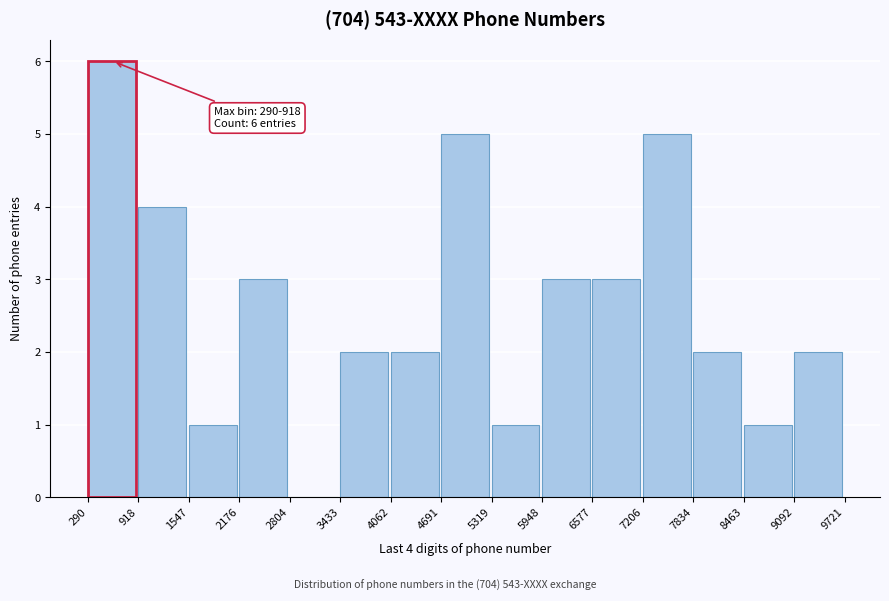

Which range on the x-axis has the tallest bar?

290 to 918